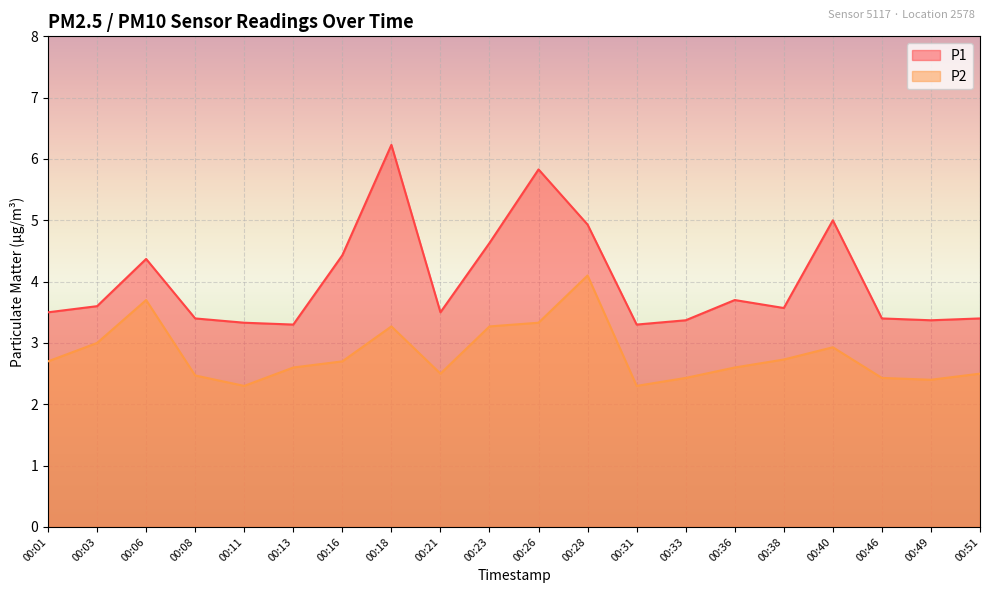

At which label is P1 closest to 4?

00:36